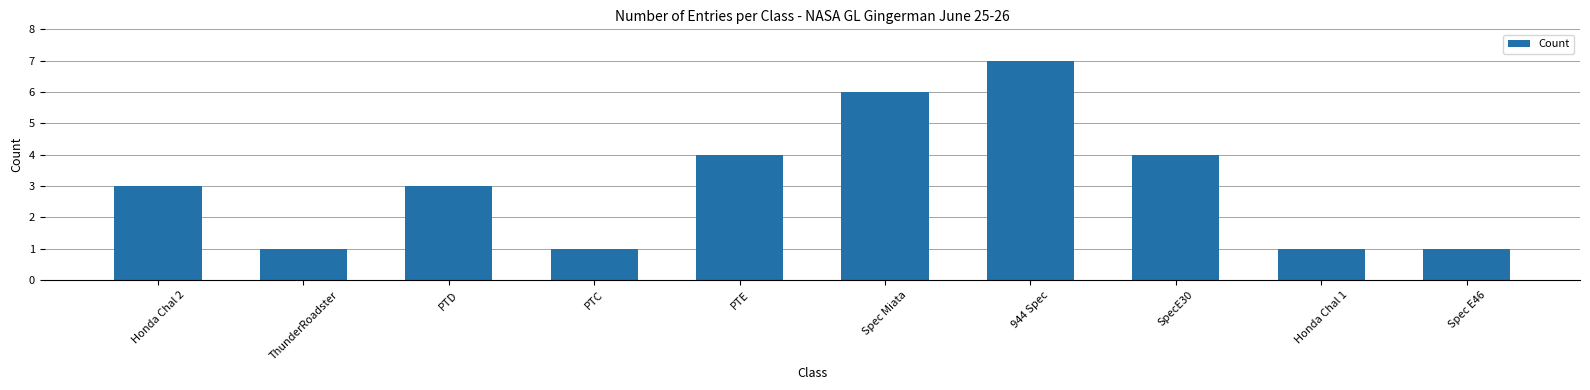

What is the maximum value shown in the chart?

7